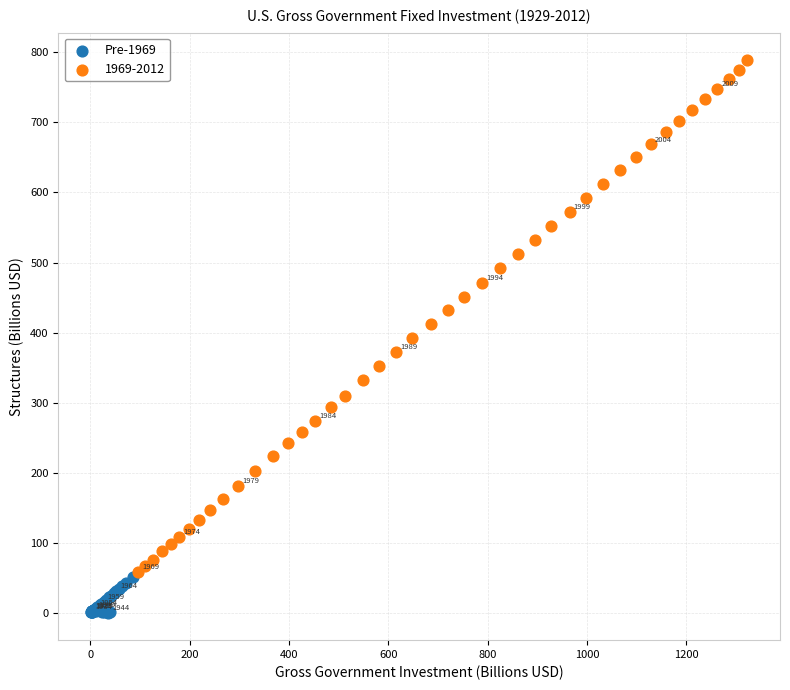

Which series has the largest Y range (max minus min)?

1969-2012